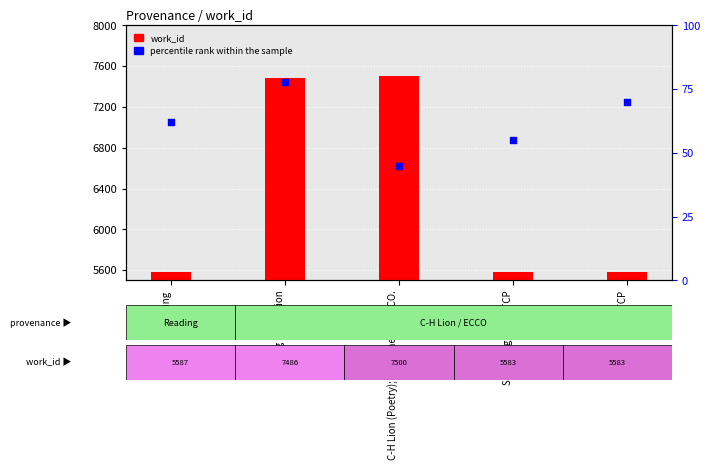

Which series reaches the minimum Y coordinate?

percentile rank within the sample